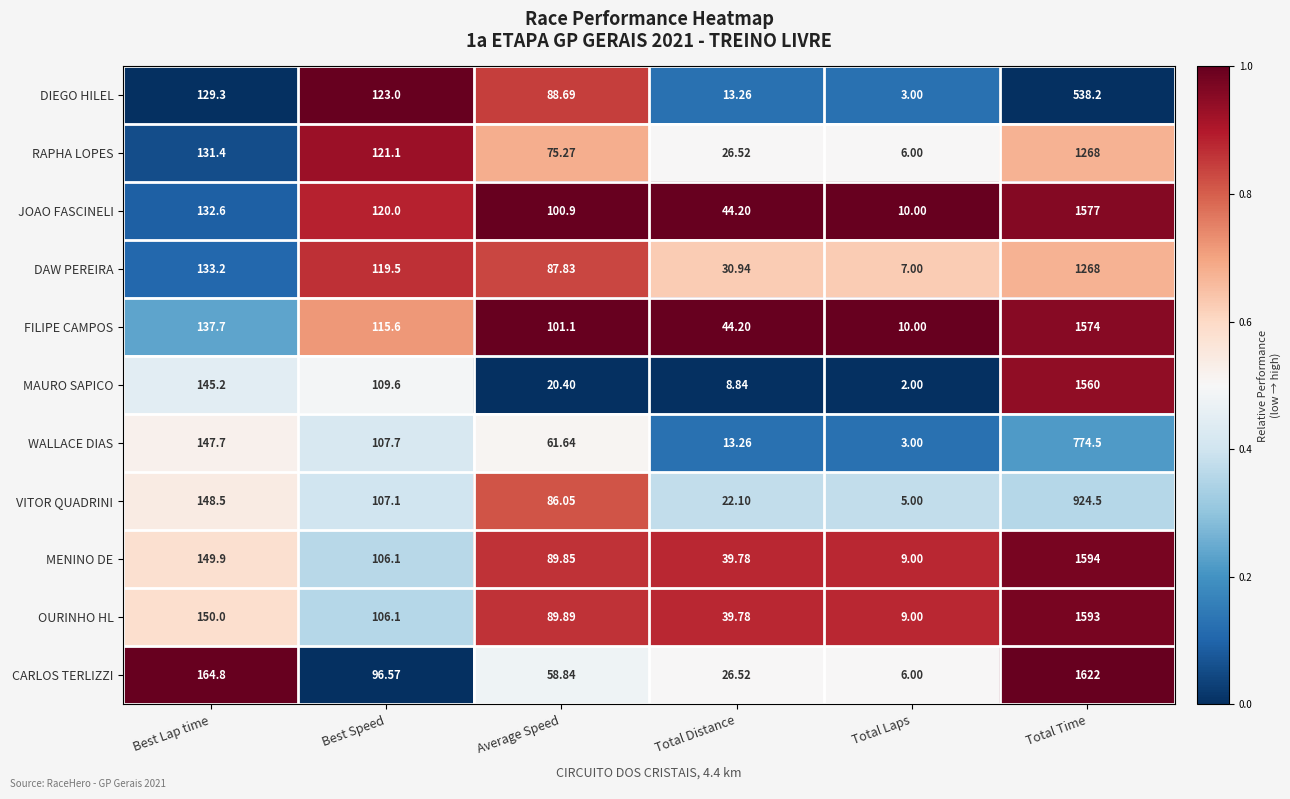

Which category has the lowest value across all series?

Total Laps